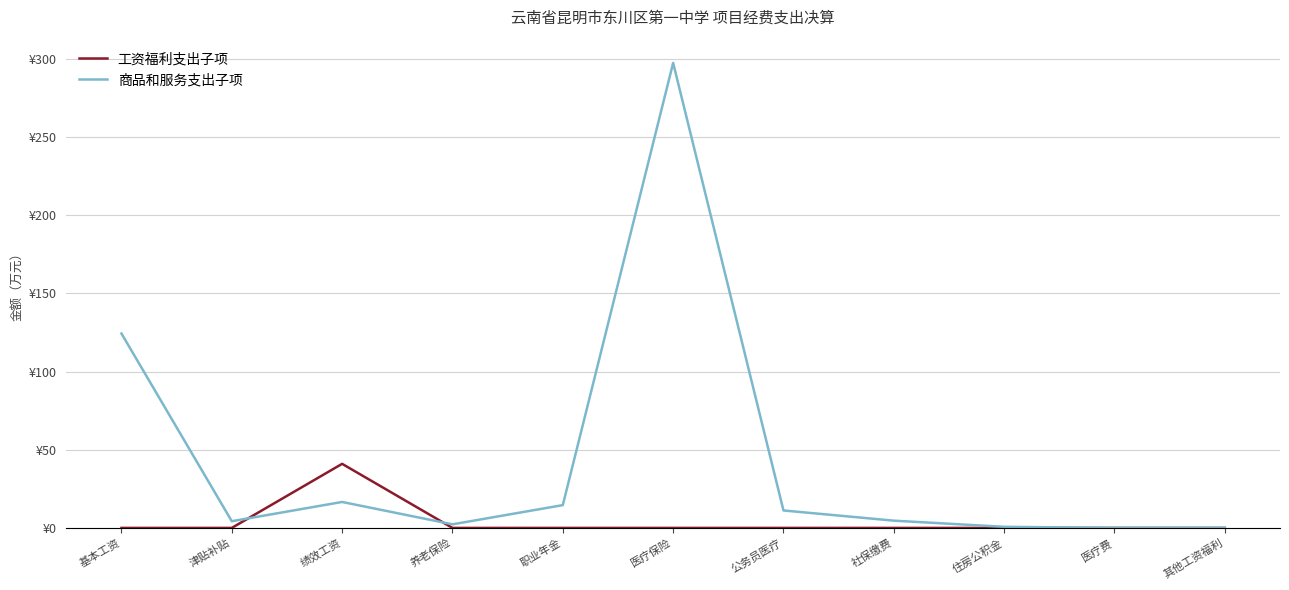

Does the chart have visible grid lines?

Yes